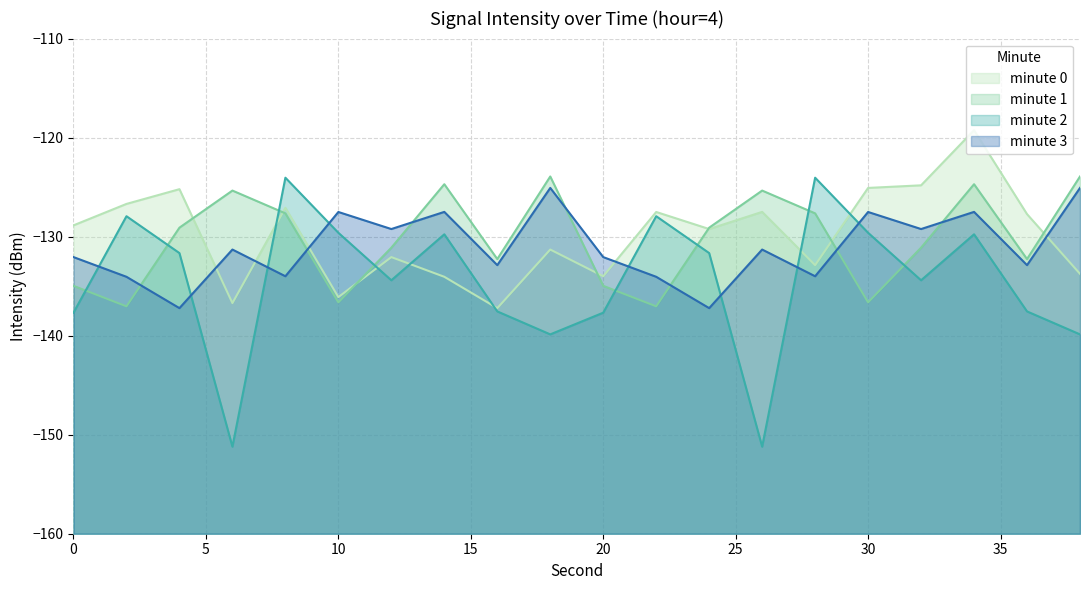

Is it true that minute 1 equals -135.0 at 20?

True